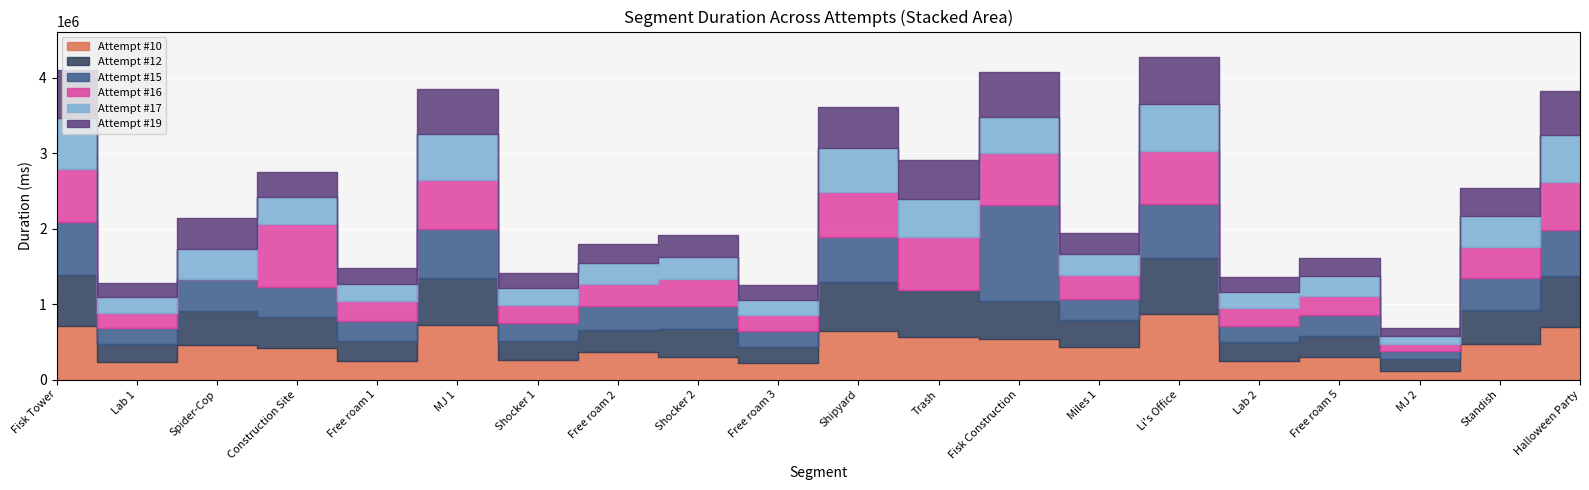

Which series ends up on top after the final intersection of Attempt #15 and Attempt #12?

Attempt #12